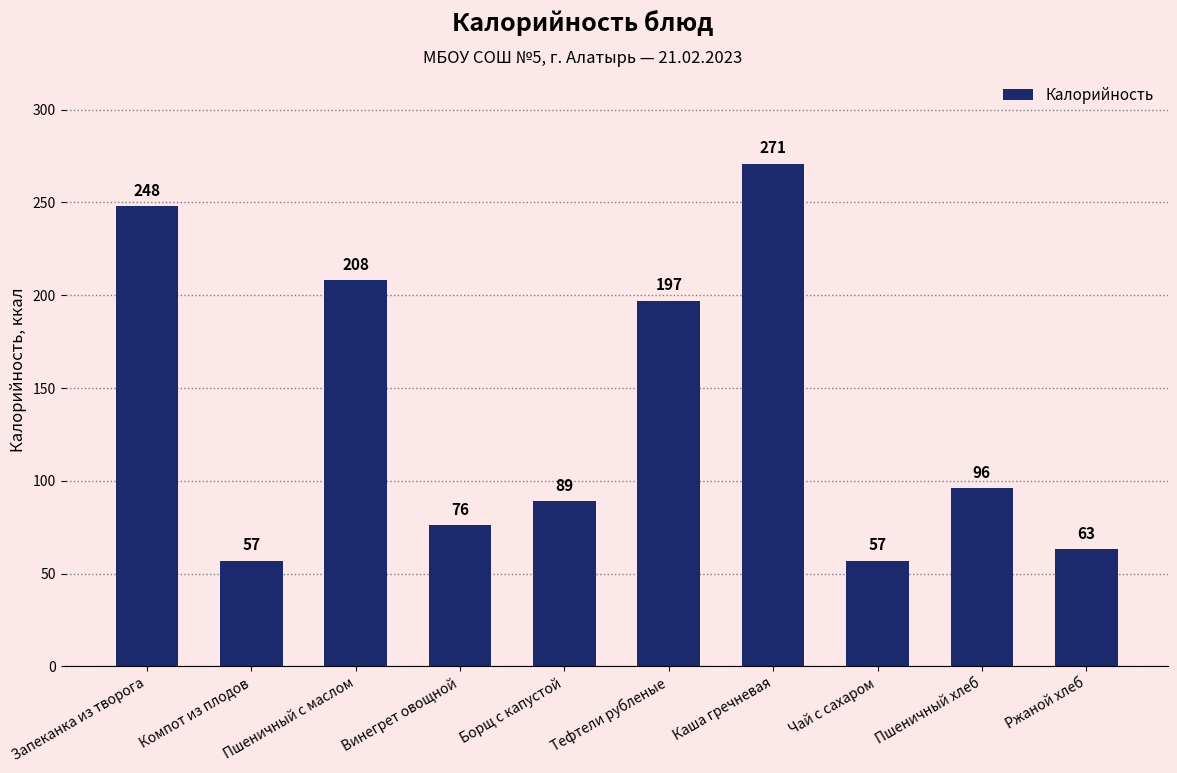

The chart shows a value of 96 at Пшеничный хлеб. True or false?

True